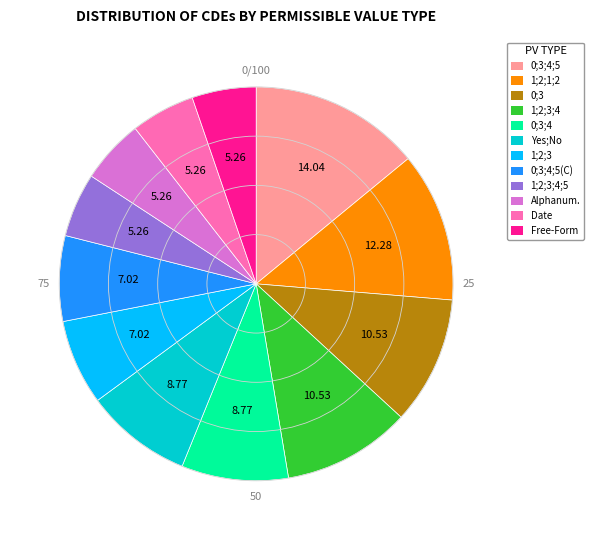

Does any single category account for the majority?

No